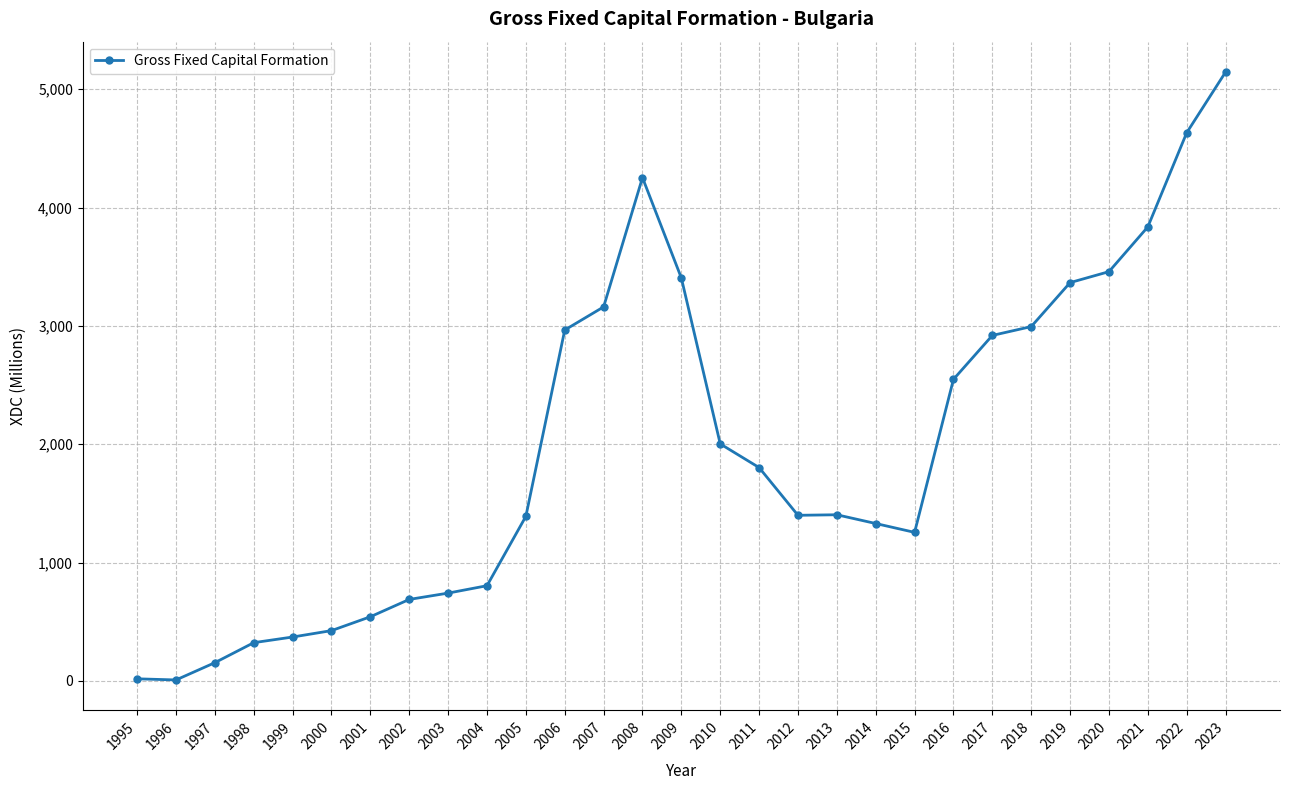

What is the value of the 15th point from the left?

3404.6